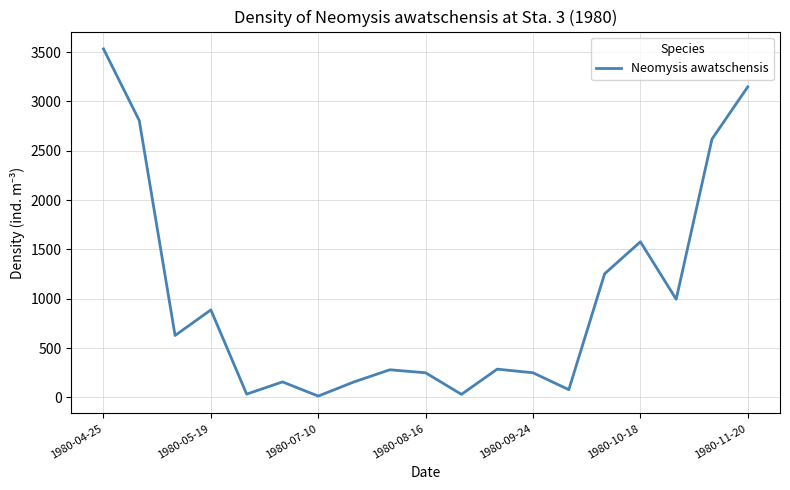

What is the difference between the maximum and minimum values?

3517.3